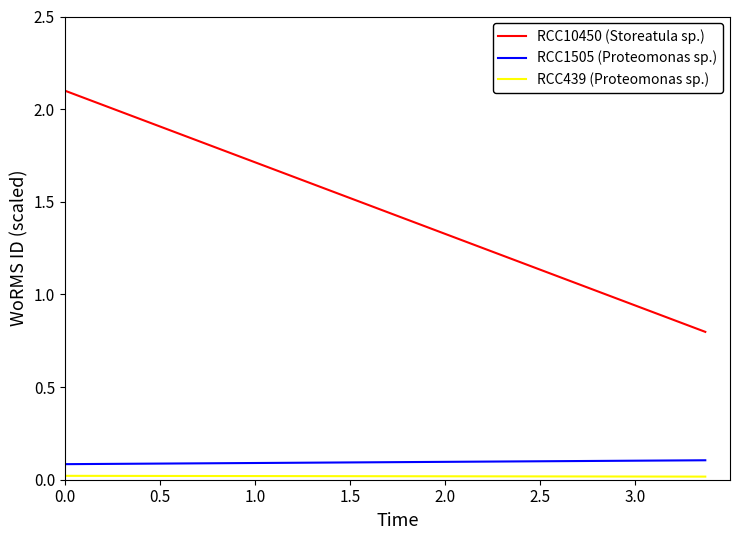

What is the value of the RCC10450 (Storeatula sp.) point at the 2nd from the left?

0.8